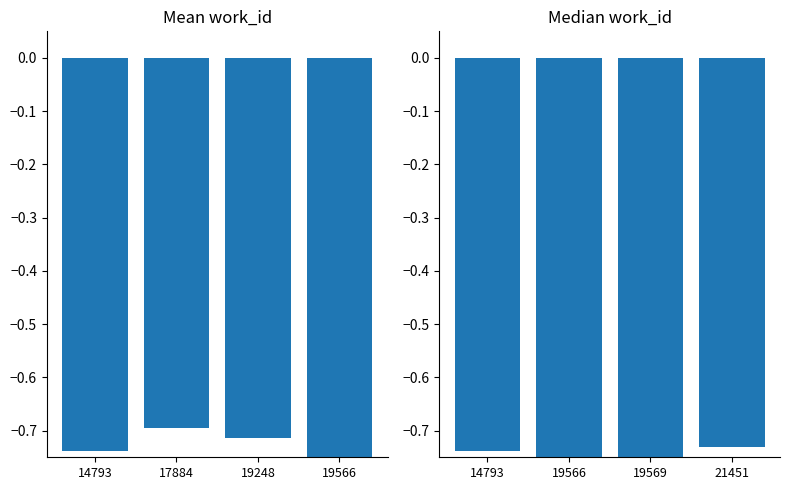

What is the value of the 1st bar from the left?

-0.7